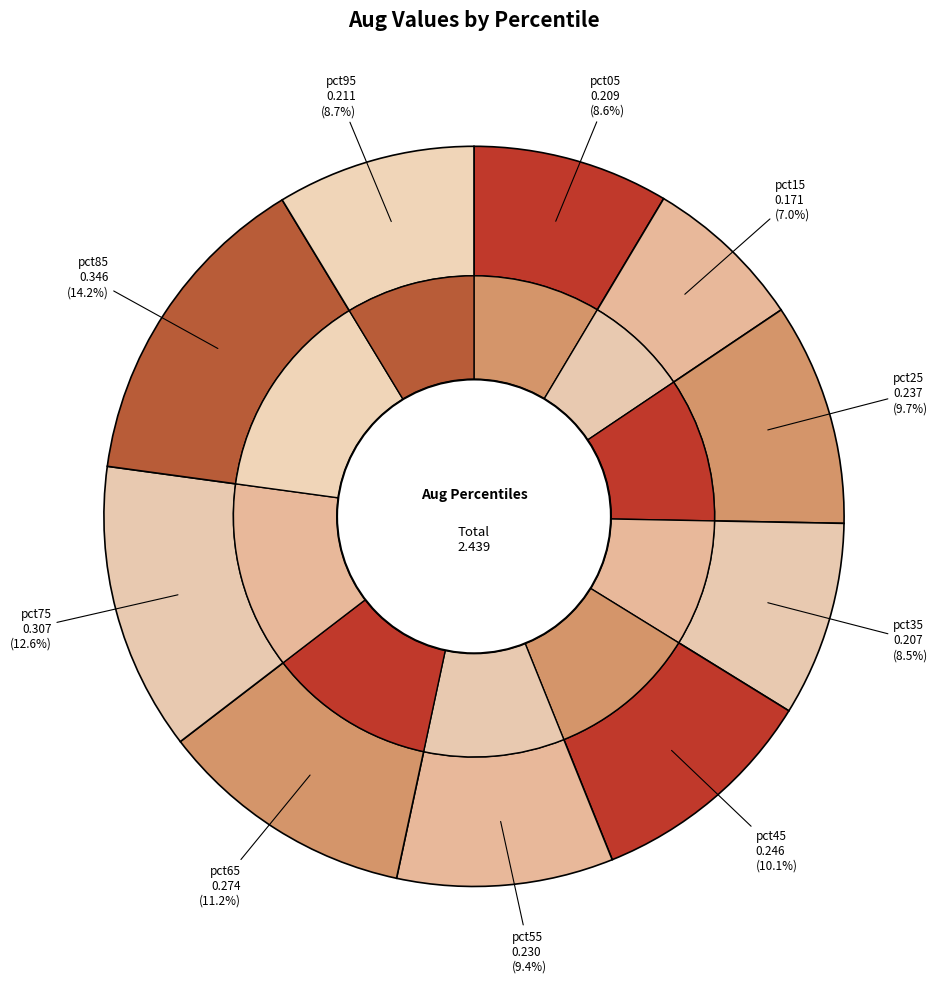

Which slice is the smallest?

pct15